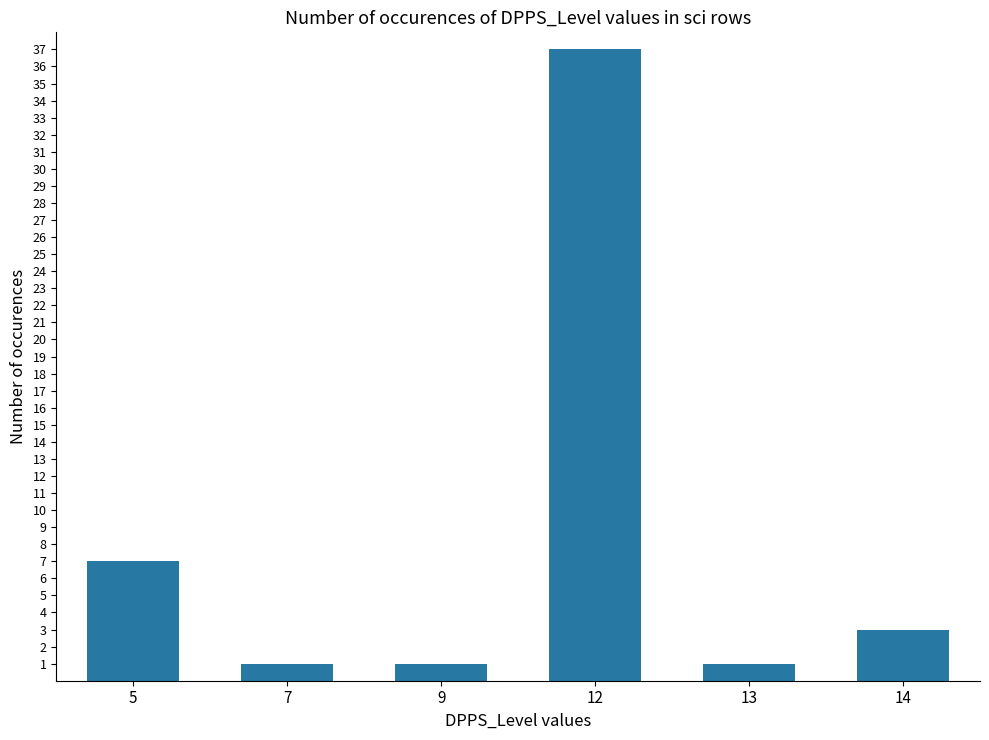

Is it true that the value at 9 is 1?

True